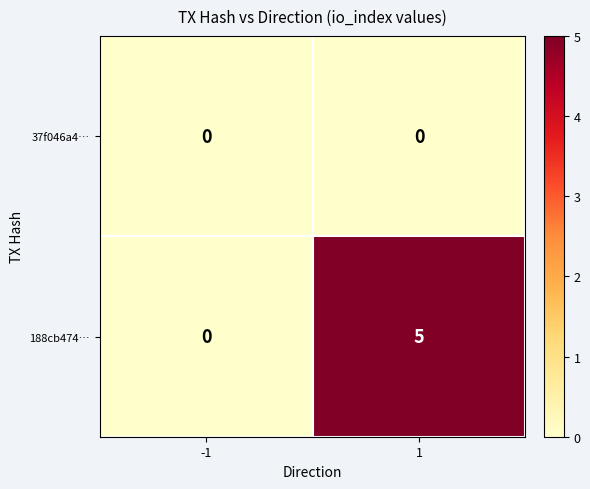

What is the difference between the 188cb474… values at 1 and -1?

5